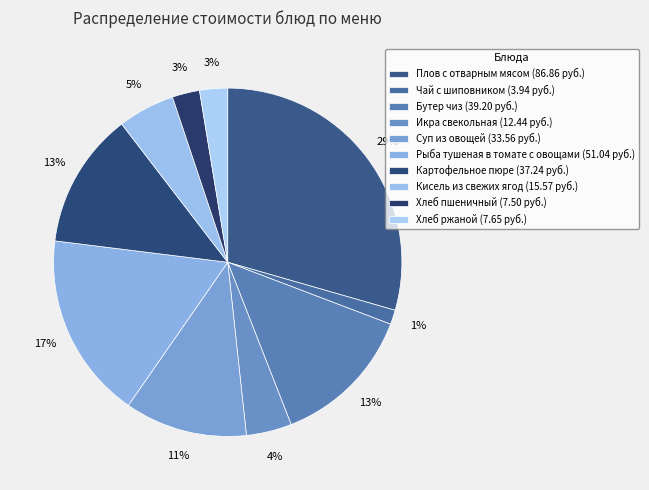

Is there any slice that represents more than half of the pie?

No